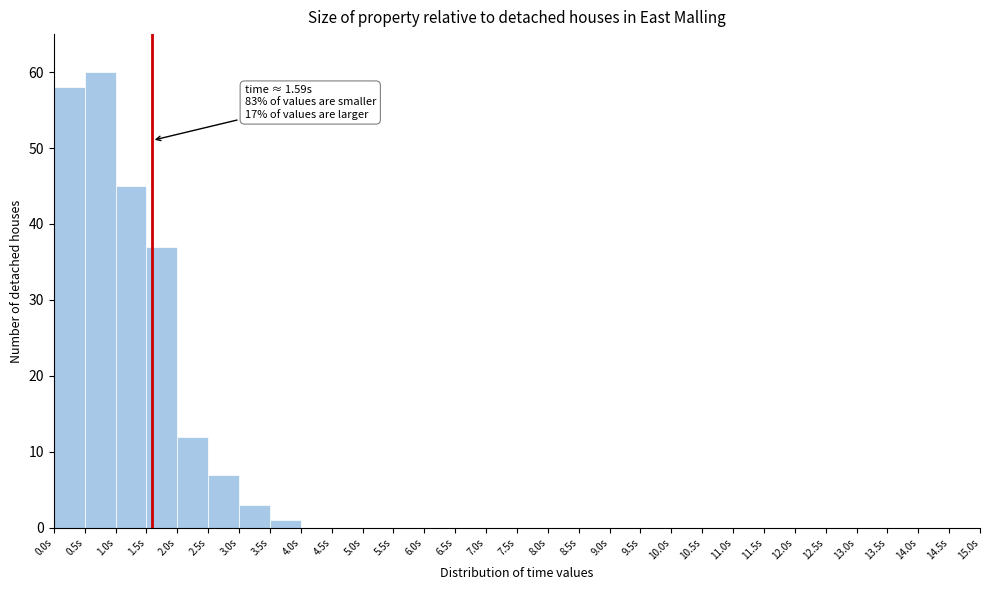

Which range on the x-axis has the tallest bar?

0.5 to 1.0